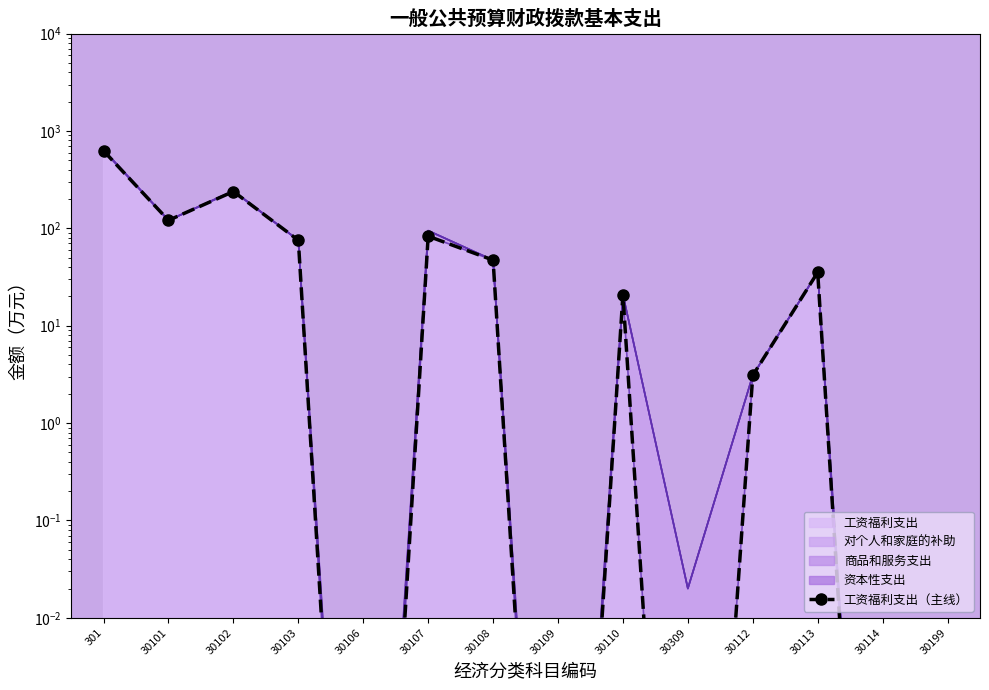

Rank the categories by value from highest to lowest.

301, 30102, 30101, 30107, 30103, 30108, 30113, 30110, 30112, 30106, 30109, 30309, 30114, 30199